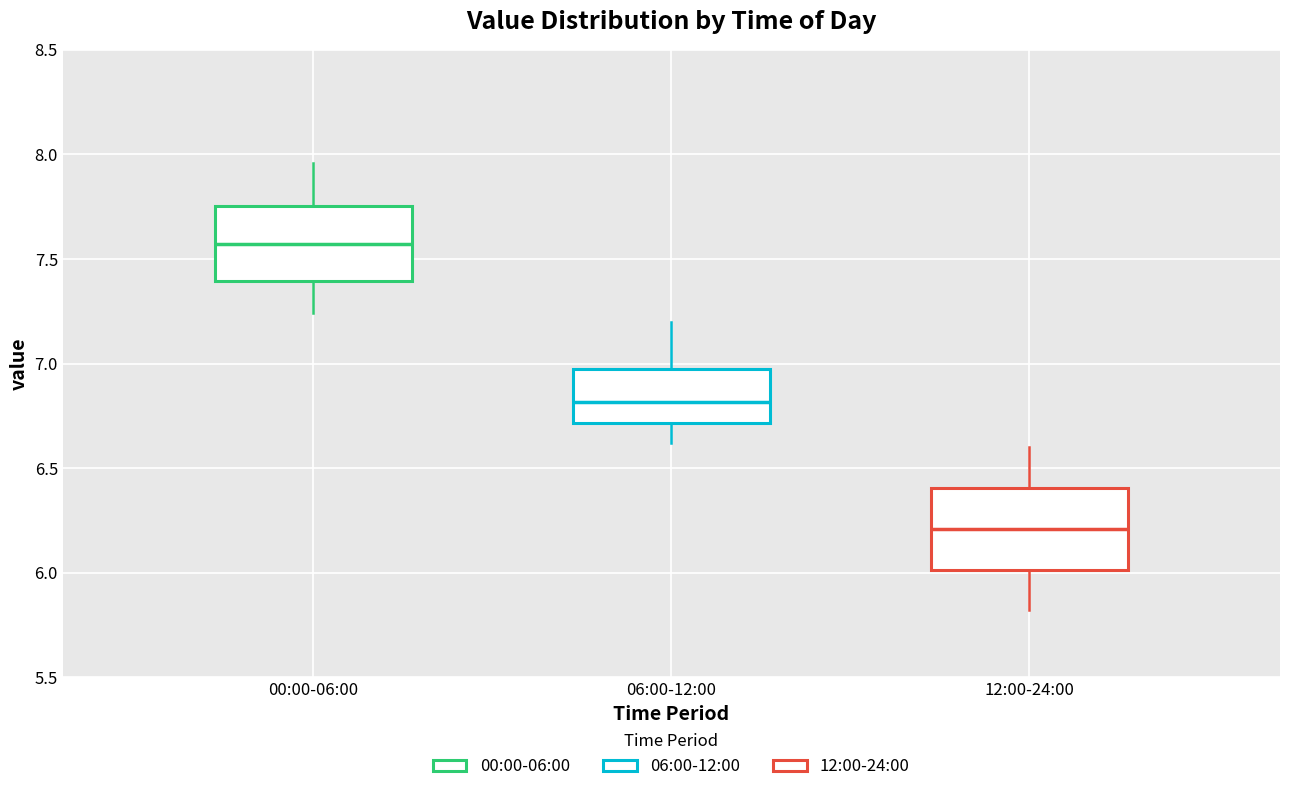

Reading left to right, transcribe this box plot: for each box, give where its median line is, the range the box spans, and where its two whiskers end, as read against the y-axis. The values are not printed on the chart, so give them approximately, as read against the axis.

00:00-06:00: median 7.55, box 7.40 to 7.75, whiskers 7.25 to 7.95
06:00-12:00: median 6.80, box 6.70 to 7.00, whiskers 6.60 to 7.20
12:00-24:00: median 6.20, box 6.00 to 6.40, whiskers 5.80 to 6.60